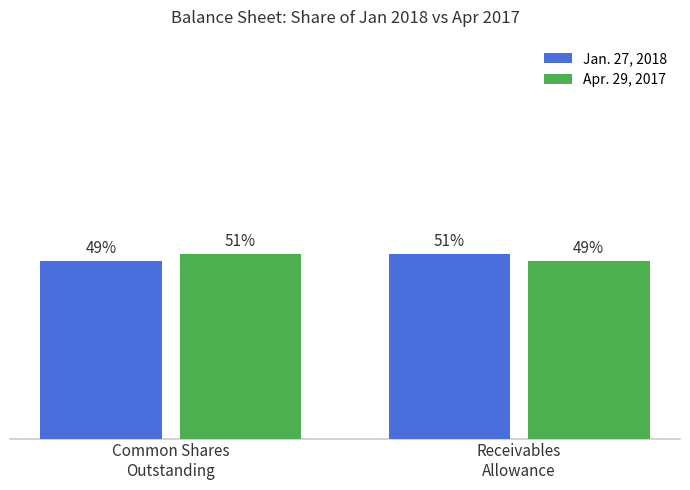

What is the label of the 1st bar from the right?

Receivables
Allowance